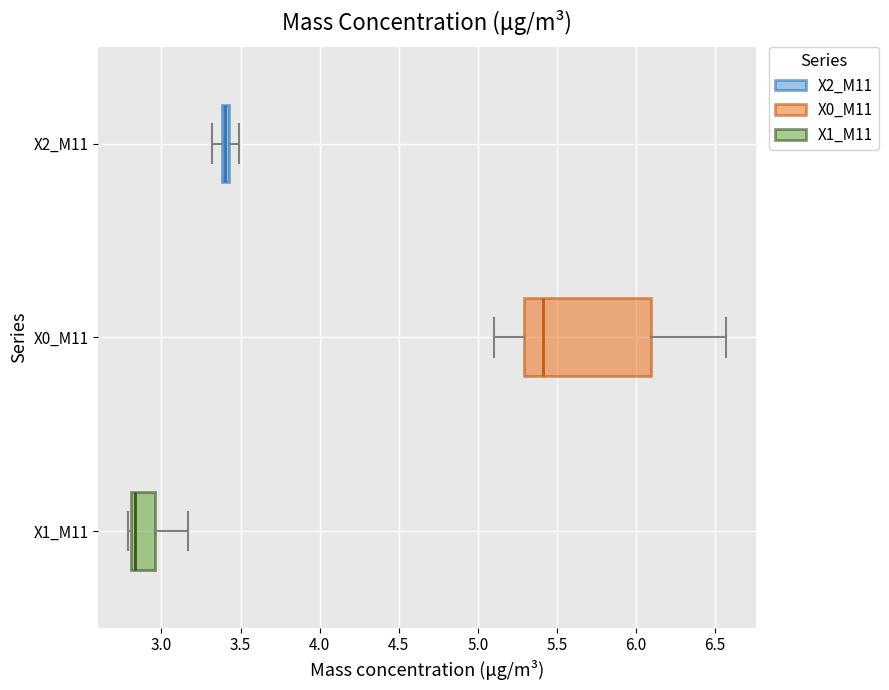

Which box's median line is the furthest to the right?

X0_M11